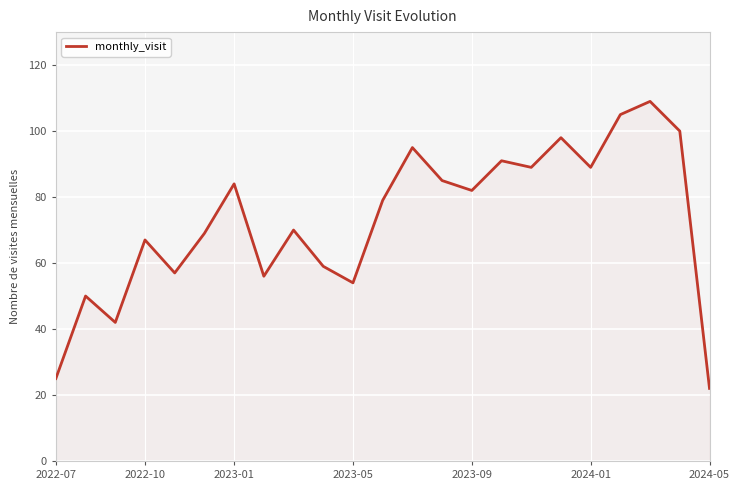

What is the difference between the maximum and minimum values?

87